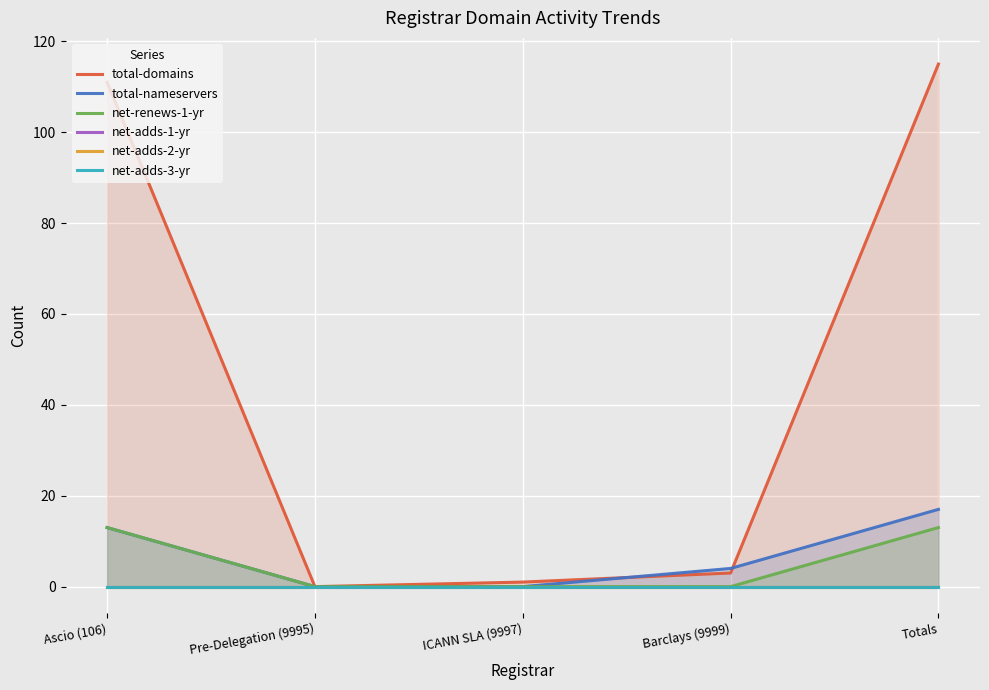

Between ICANN SLA (9997) and Barclays (9999), which is larger?

Barclays (9999)